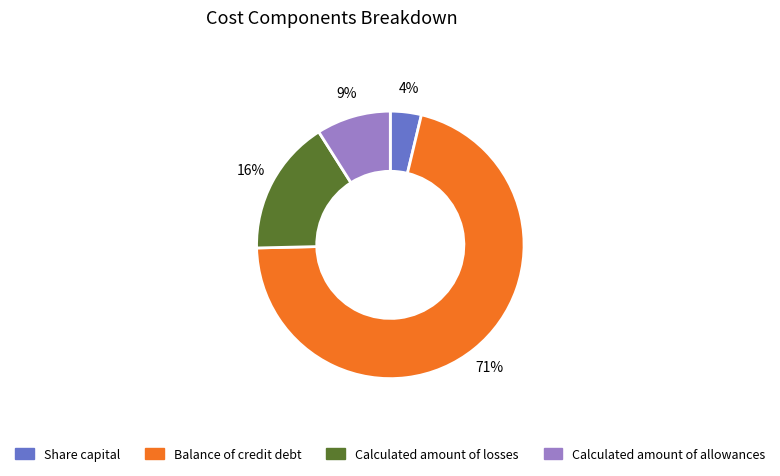

Is there a majority slice in this chart?

Yes